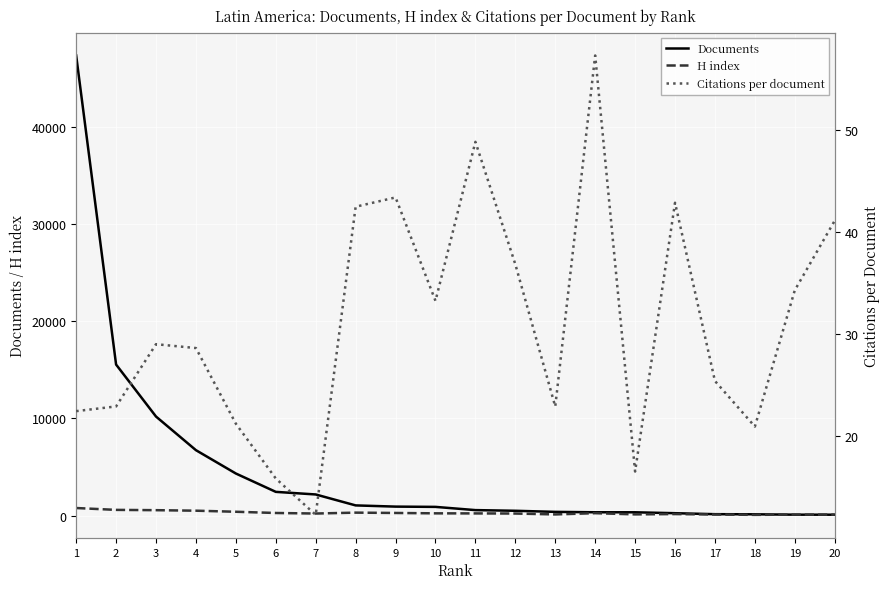

Reading left to right, extract all data points from this chart.

Documents: 47306.0	15536.0	10191.0	6735.0	4336.0	2450.0	2183.0	1058.0	934.0	906.0	575.0	506.0	394.0	353.0	351.0	257.0	156.0	143.0	106.0	102.0
H index: 789.0	598.0	568.0	515.0	405.0	279.0	223.0	315.0	281.0	243.0	235.0	223.0	131.0	260.0	136.0	169.0	123.0	86.0	112.0	109.0
Citations per document: 22.5	22.9	29.0	28.6	21.2	15.9	12.3	42.5	43.4	33.3	48.8	36.8	22.9	57.3	16.6	42.9	25.4	21.0	34.3	41.1